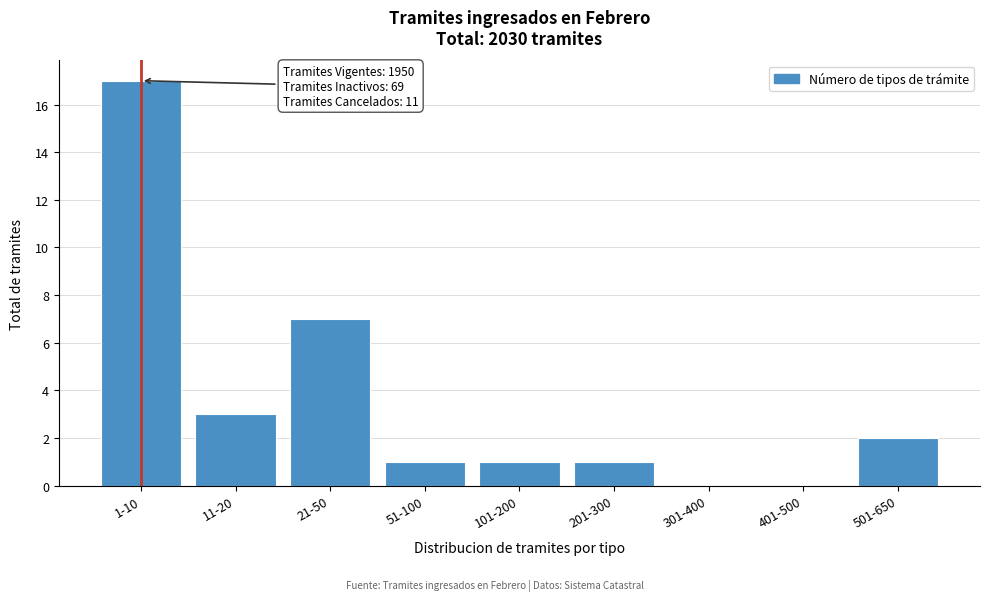

Reading left to right, list all the values displayed in this chart.

1-10=17	11-20=3	21-50=7	51-100=1	101-200=1	201-300=1	301-400=0	401-500=0	501-650=2